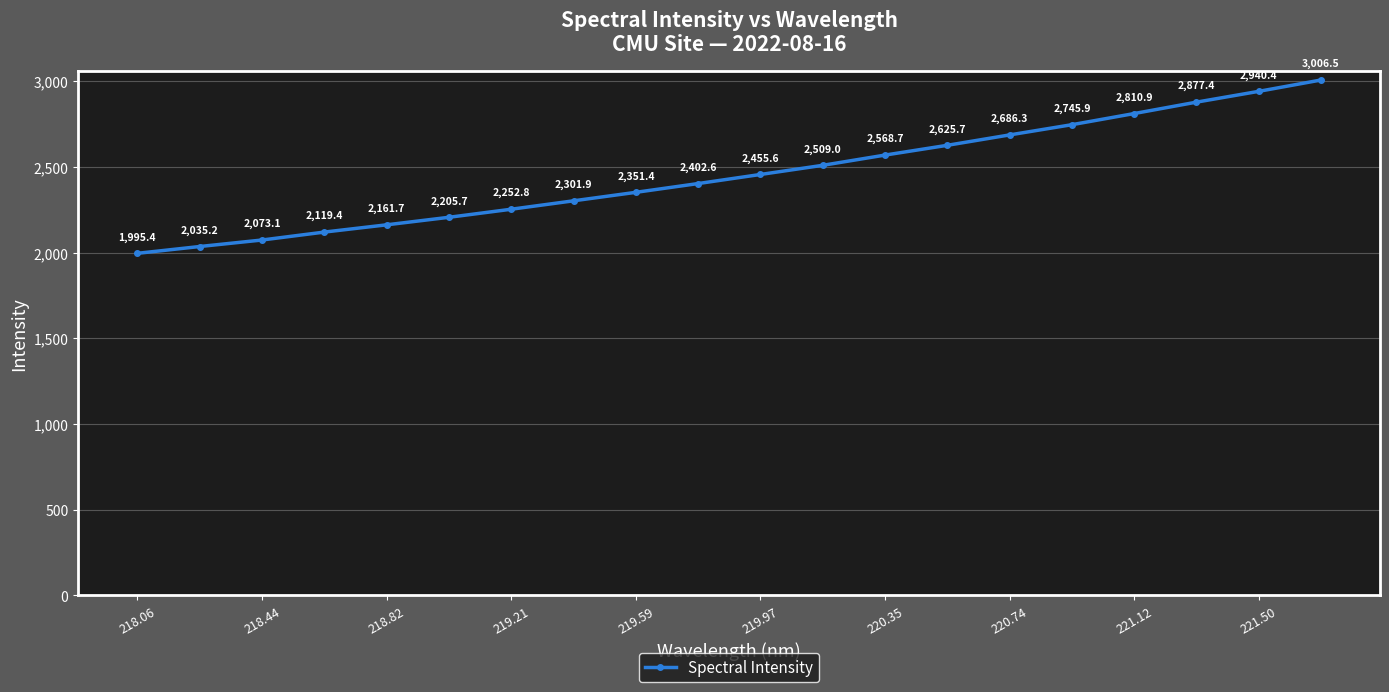

What is the difference between the maximum and minimum values?

1011.1